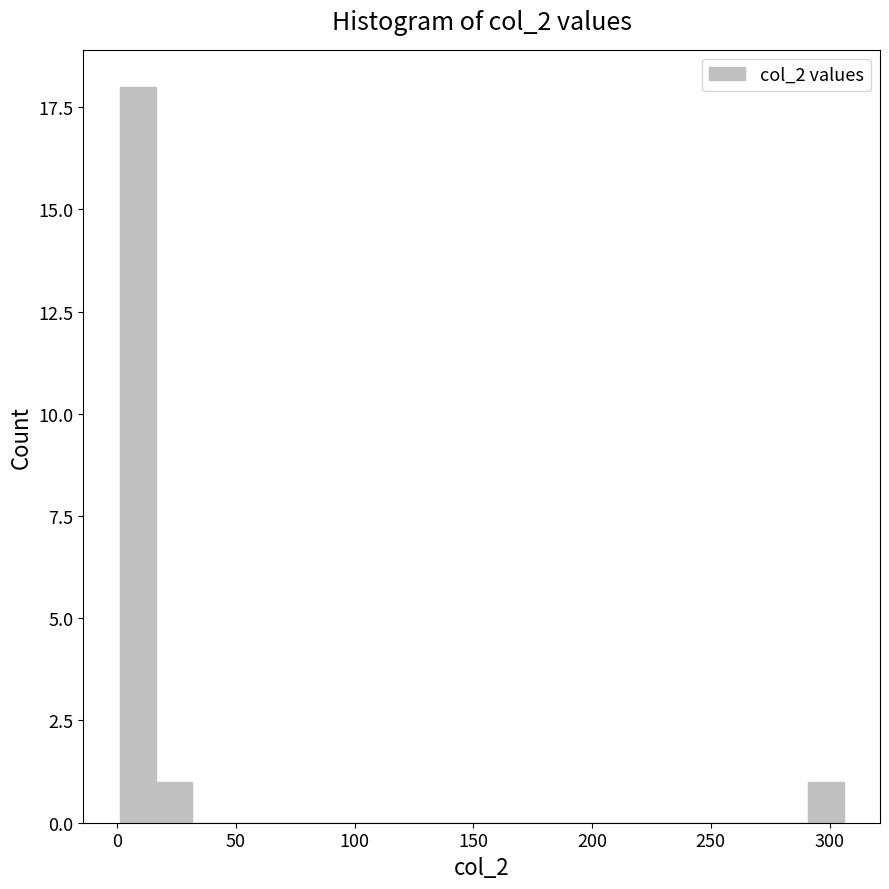

Around what value on the x-axis is the tallest bar? Give the approximate position of its centre, as read against the axis.

10